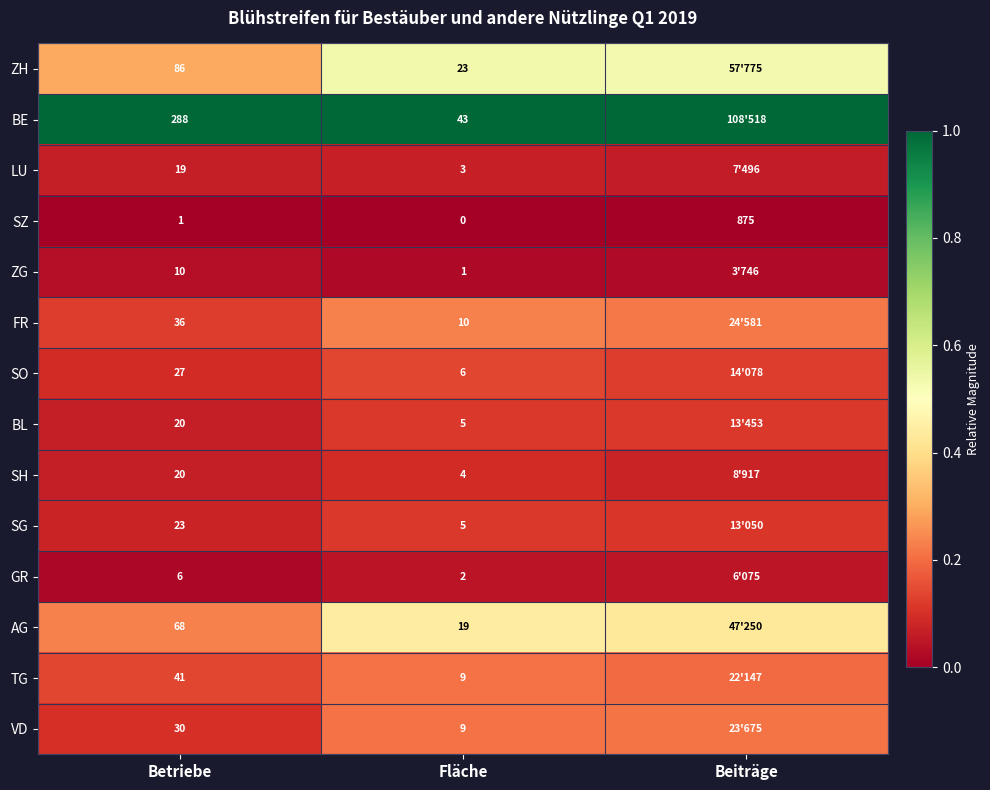

Between Betriebe and Fläche, which series saw the biggest shift?

BE